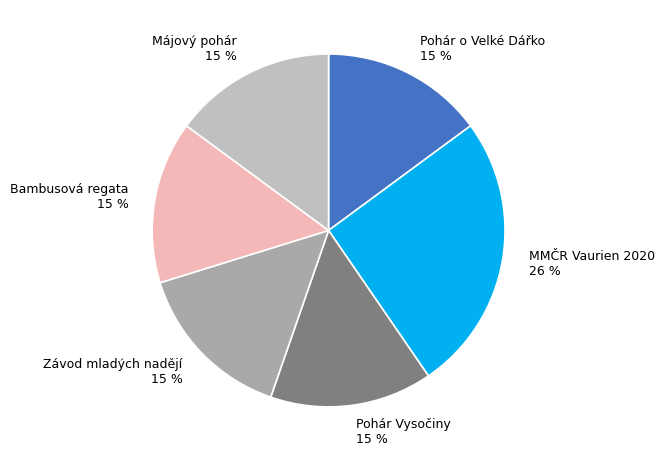

Which category has the biggest portion of the pie?

MMČR Vaurien 2020